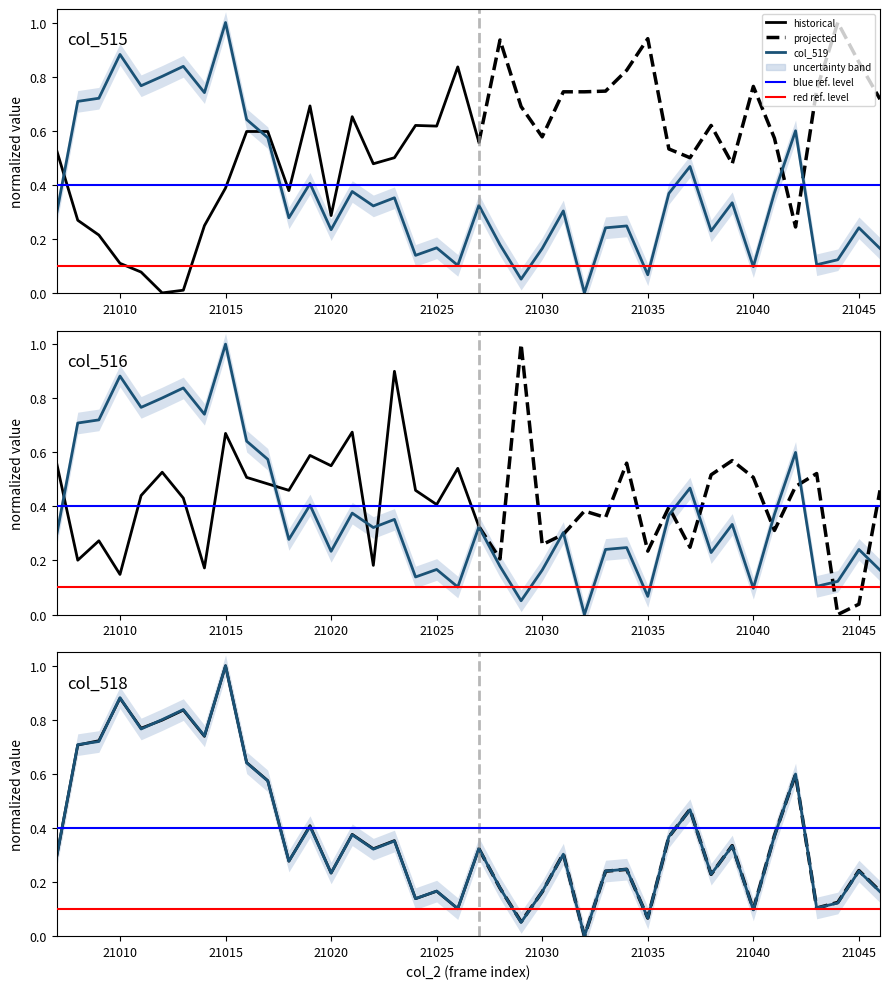

Which series has the largest total across all categories?

col_518